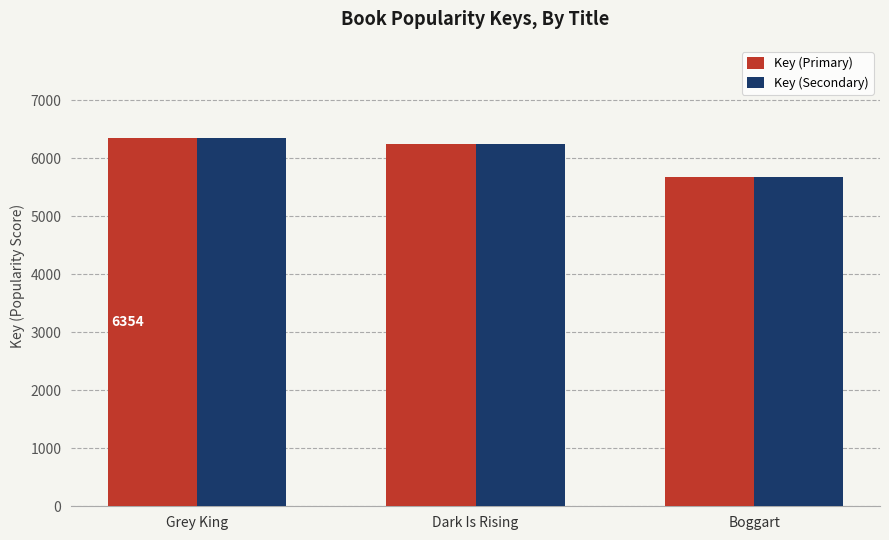

How many bars are there in total?

6